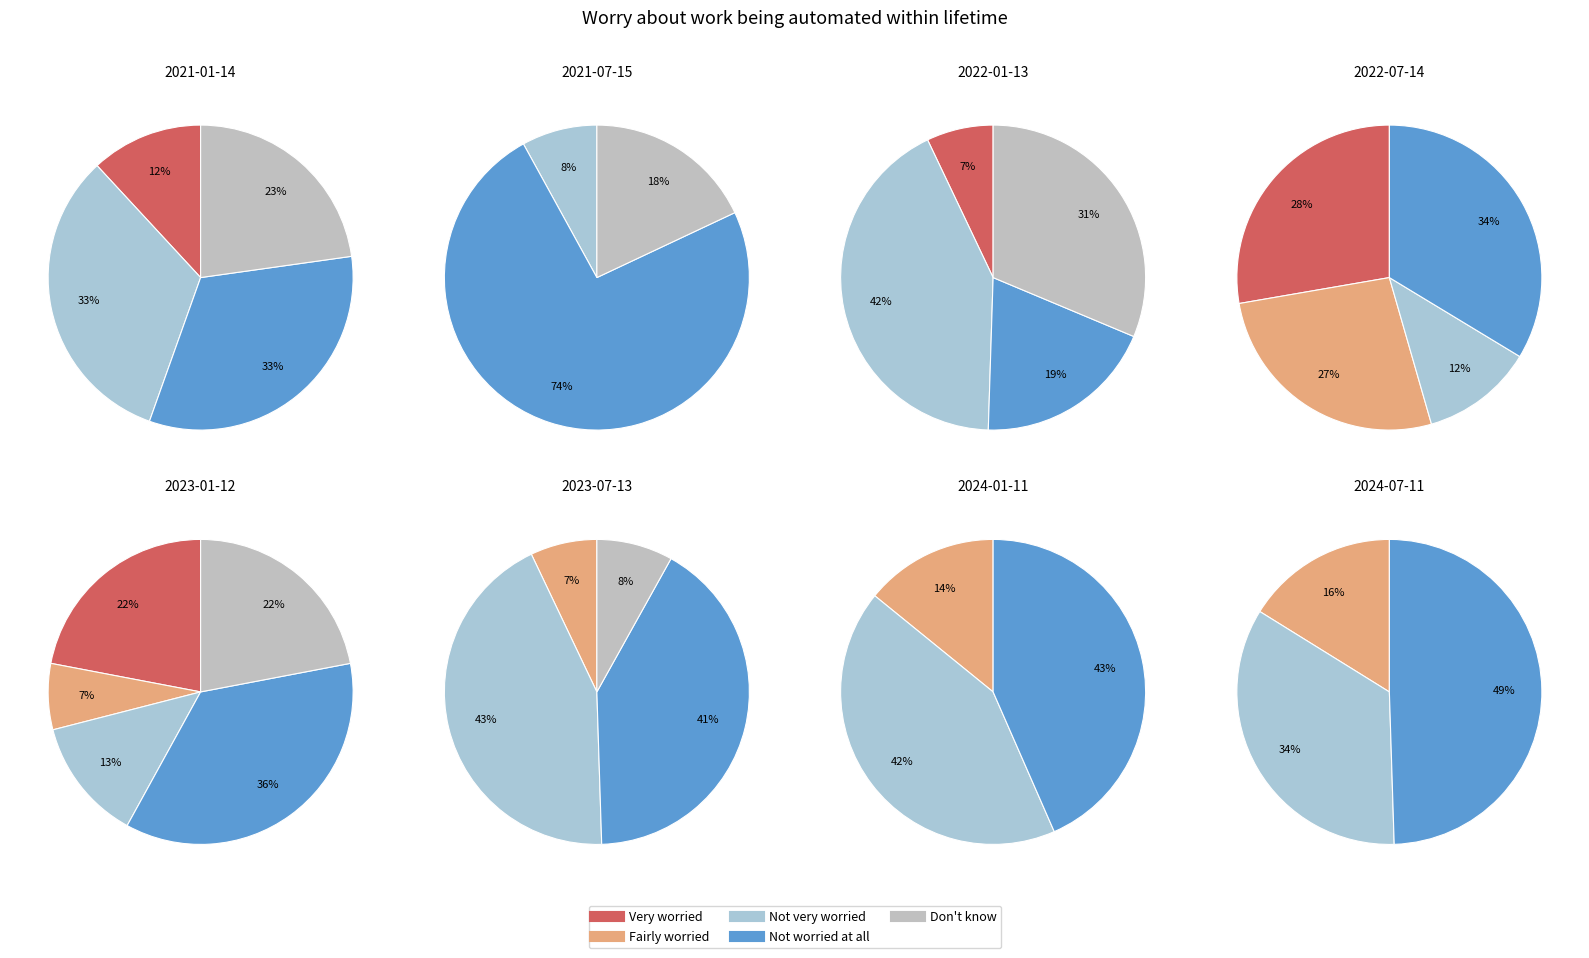

To the nearest percent, what percentage of the pie is 6?

13%